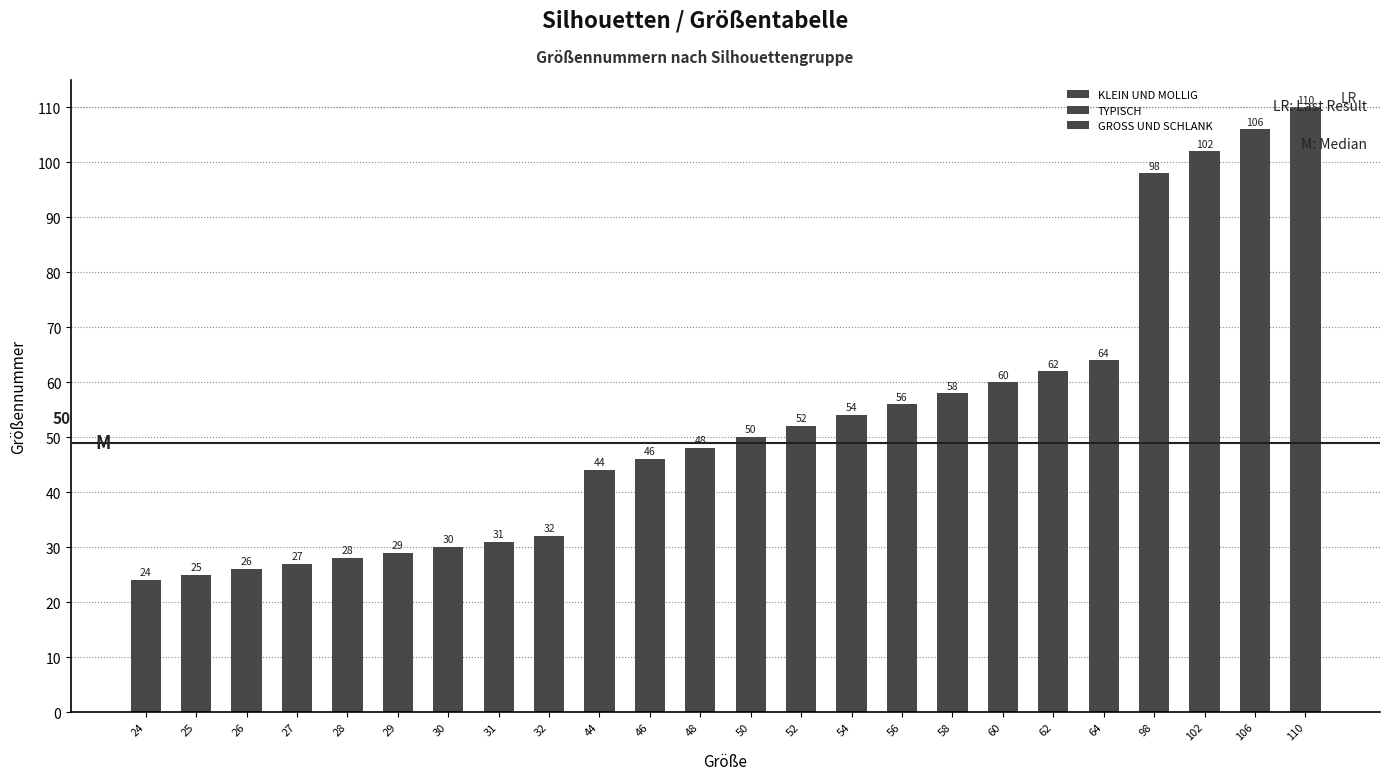

Reading left to right, extract all data points from this chart.

24	25	26	27	28	29	30	31	32	44	46	48	50	52	54	56	58	60	62	64	98	102	106	110